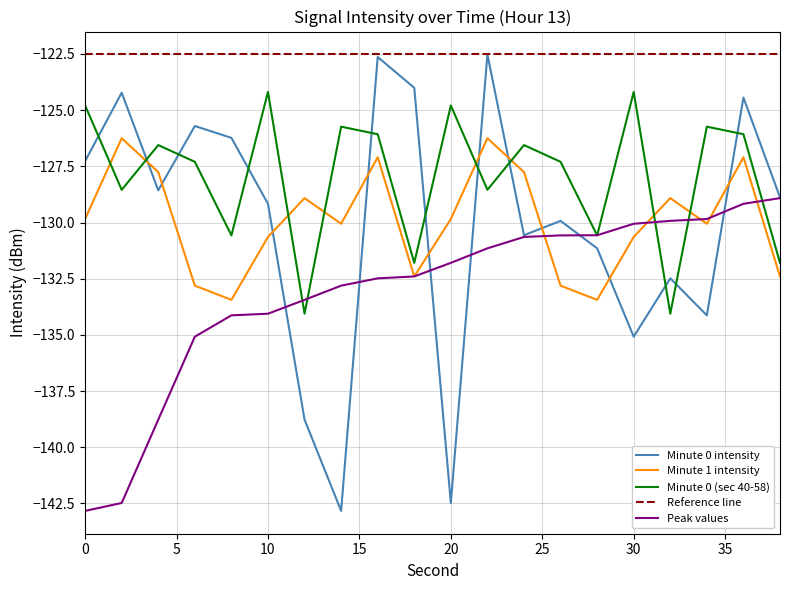

Which series has the largest total across all categories?

Reference line